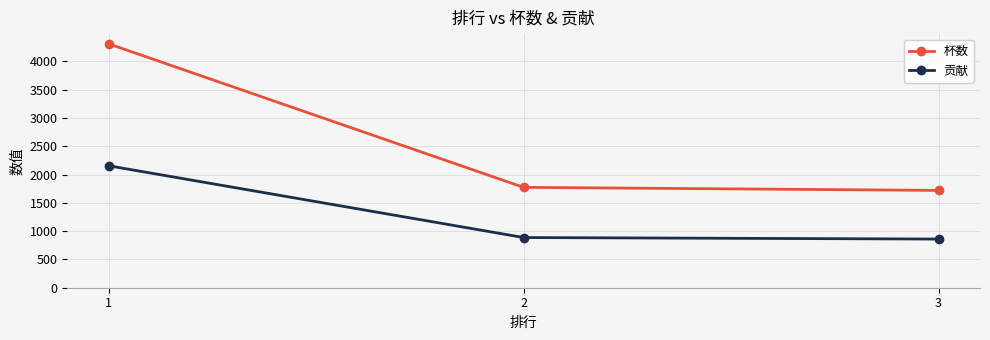

What is the sum of all 杯数 values?

7804